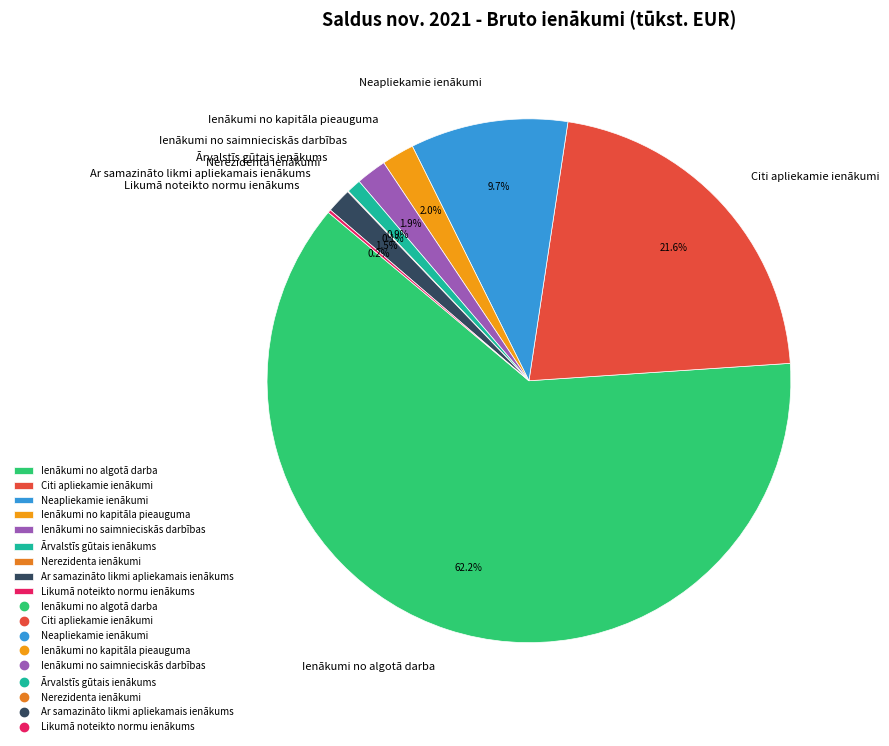

Which category accounts for the majority?

Ienākumi no algotā darba